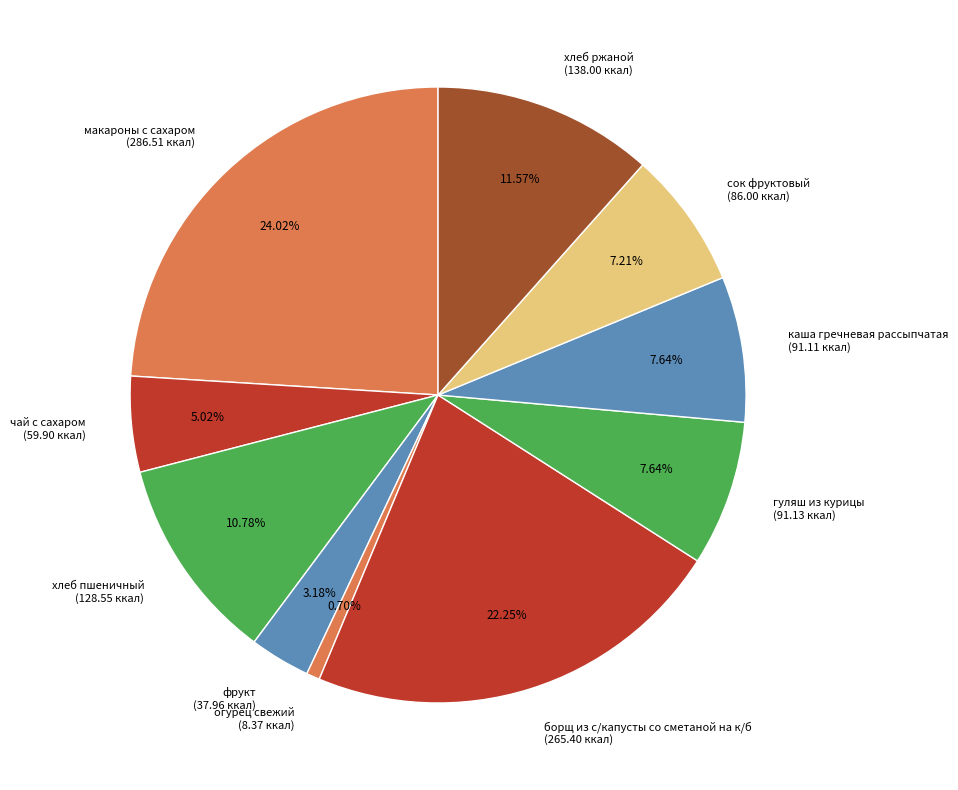

To the nearest percent, what percentage of the pie is хлеб ржаной?

12%